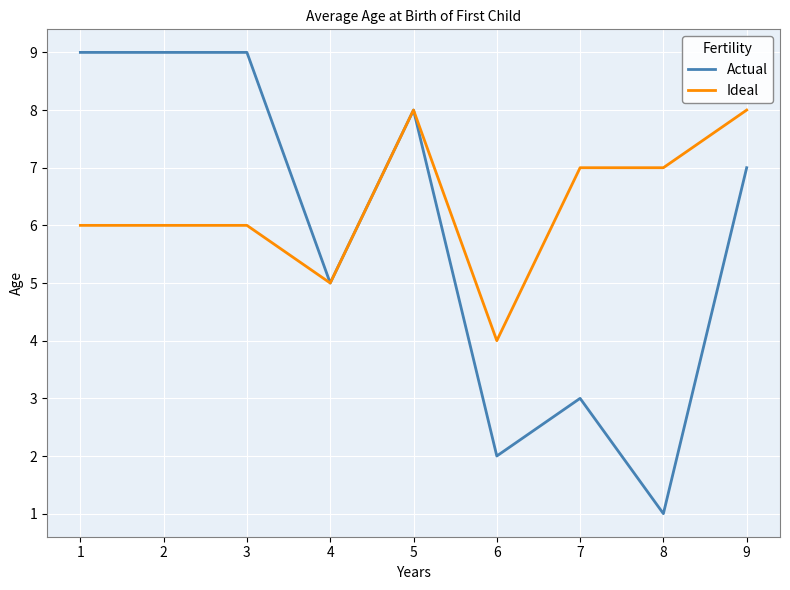

Between 1 and 5, which series saw the biggest shift?

Ideal